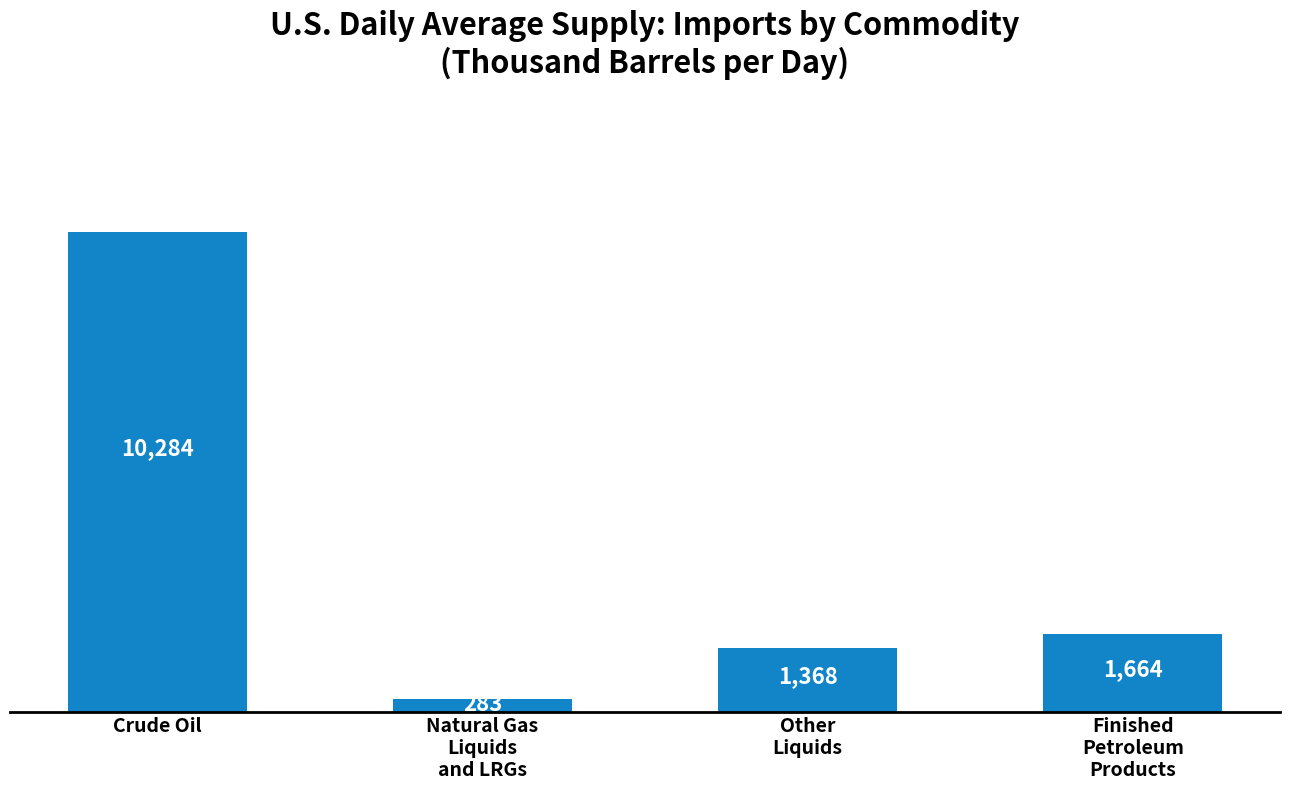

At which label does the data first exceed 1664?

Crude Oil